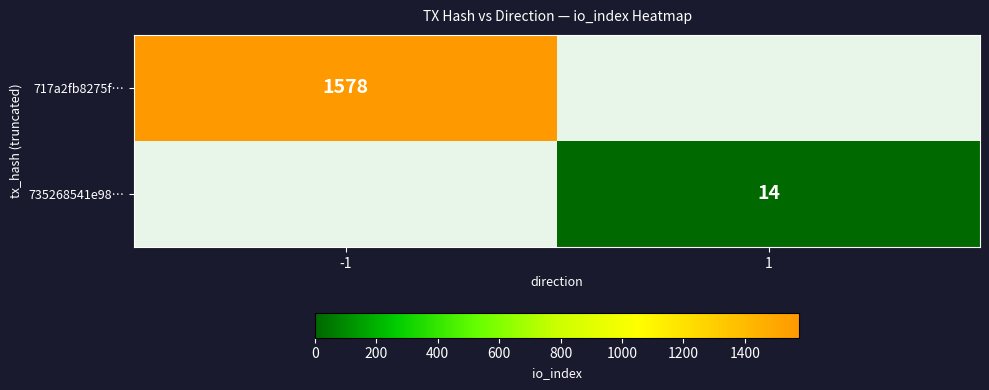

Is the value of 735268541e98… at 1 greater than the value of 717a2fb8275f… at -1?

No